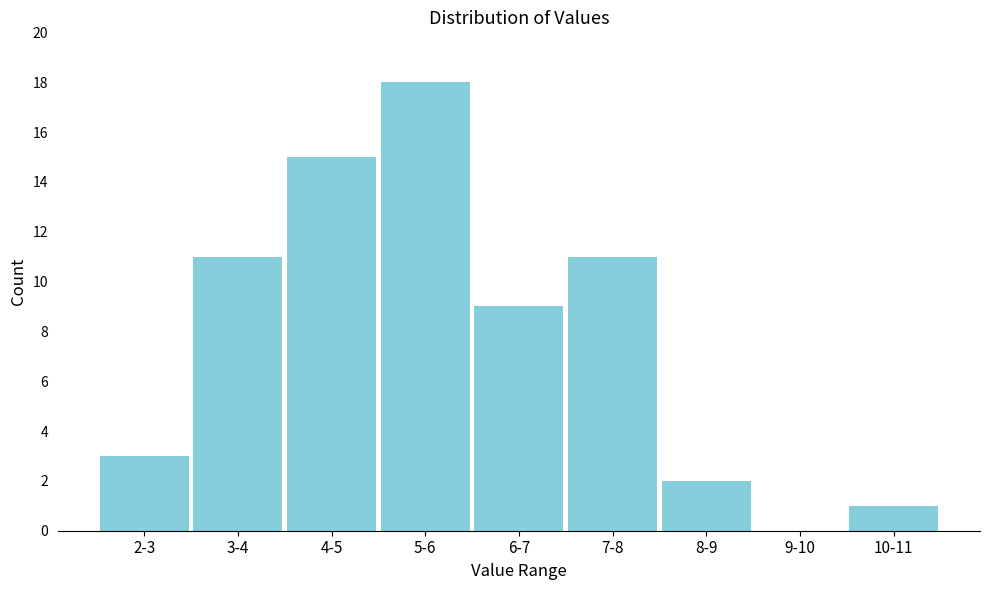

Reading right to left, transcribe all the data shown in this chart.

10-11=1	9-10=0	8-9=2	7-8=11	6-7=9	5-6=18	4-5=15	3-4=11	2-3=3